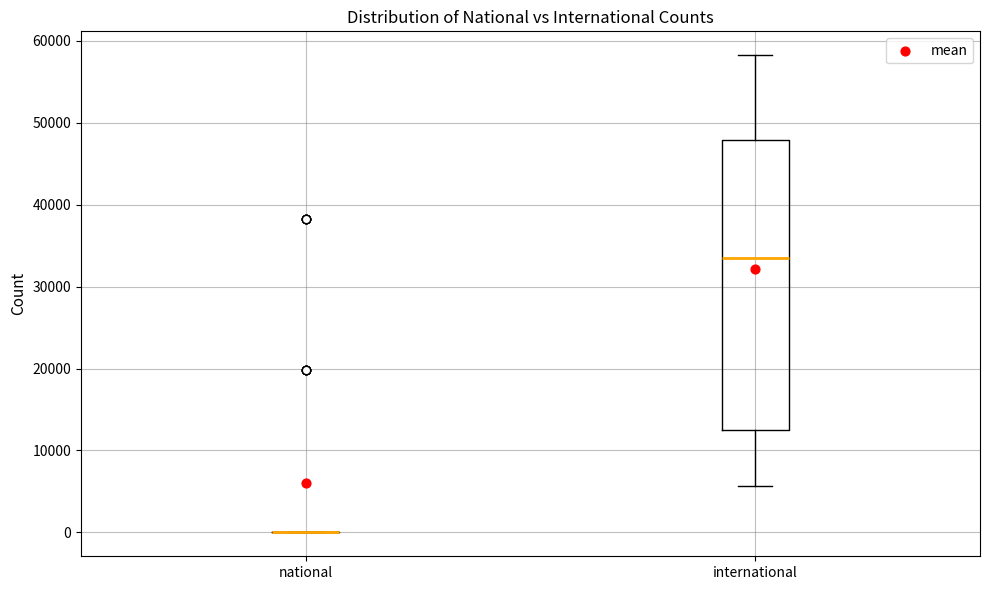

Reading left to right, read every box against the y-axis: the position of its median line, the range the box covers, and the ends of its whiskers. The values are not printed on the chart, so give them approximately, as read against the axis.

national: box collapsed to a line at 0, whiskers 0 to 0
international: median 33000, box 13000 to 48000, whiskers 6000 to 58000